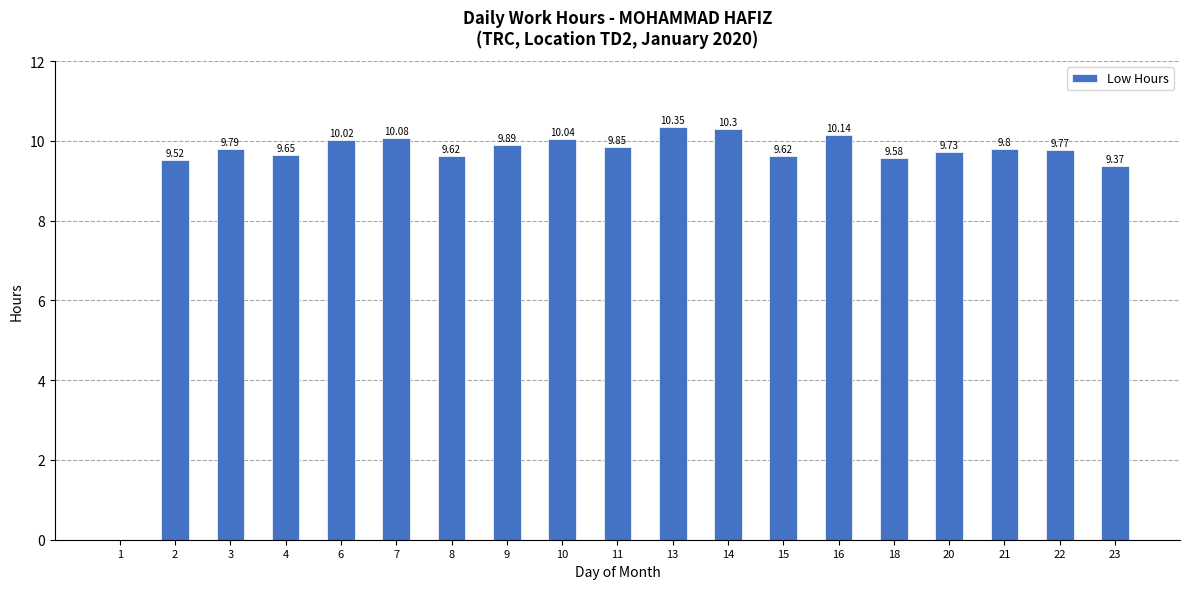

What is the sum of all values?

177.1